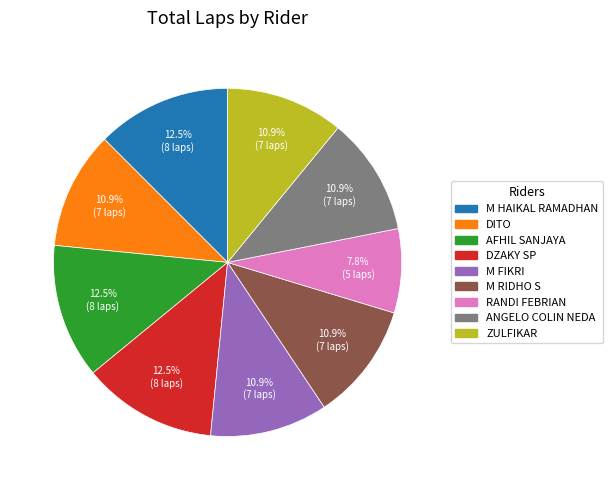

Is there any slice that represents more than half of the pie?

No